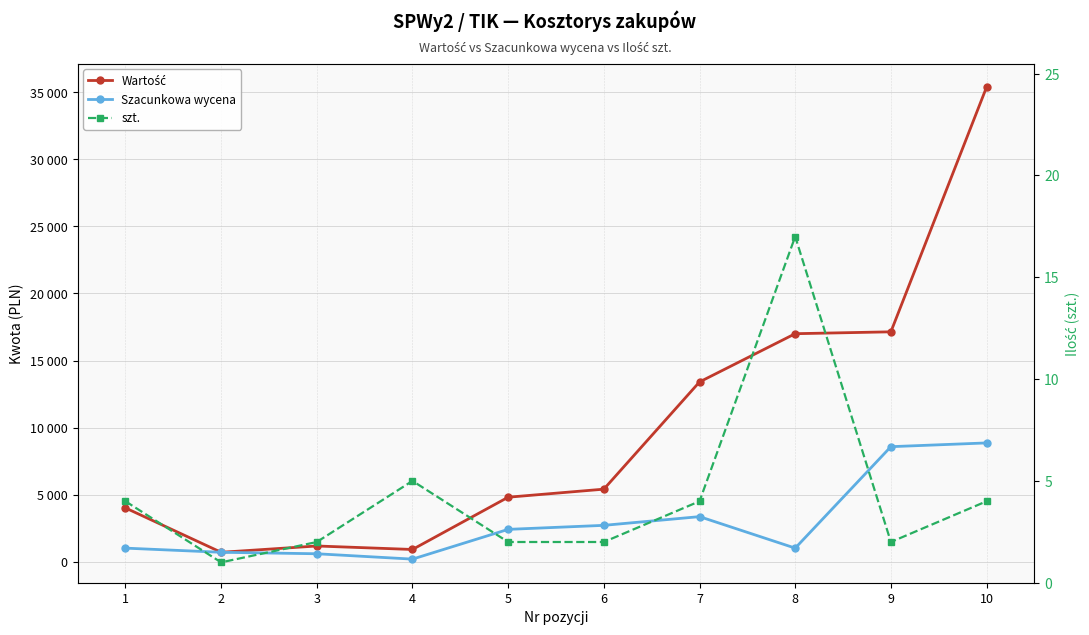

What is the smallest value displayed?

1